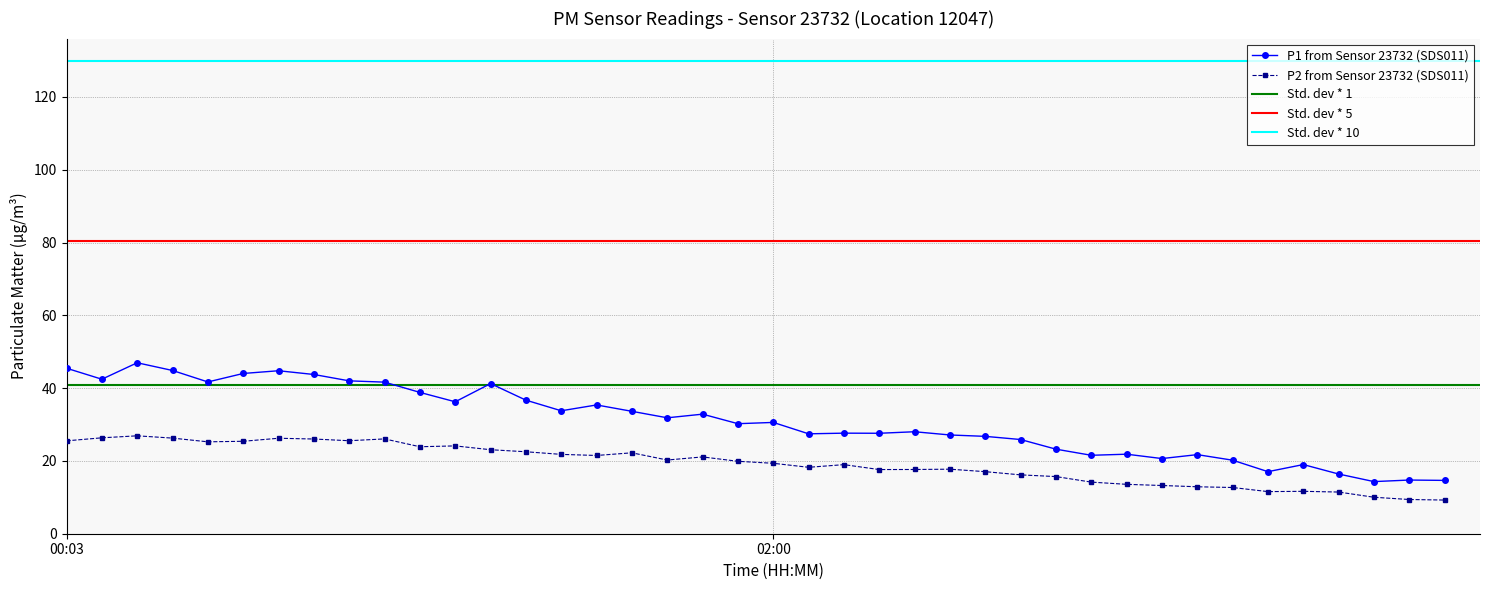

What is the average value of the P1 series?

30.9